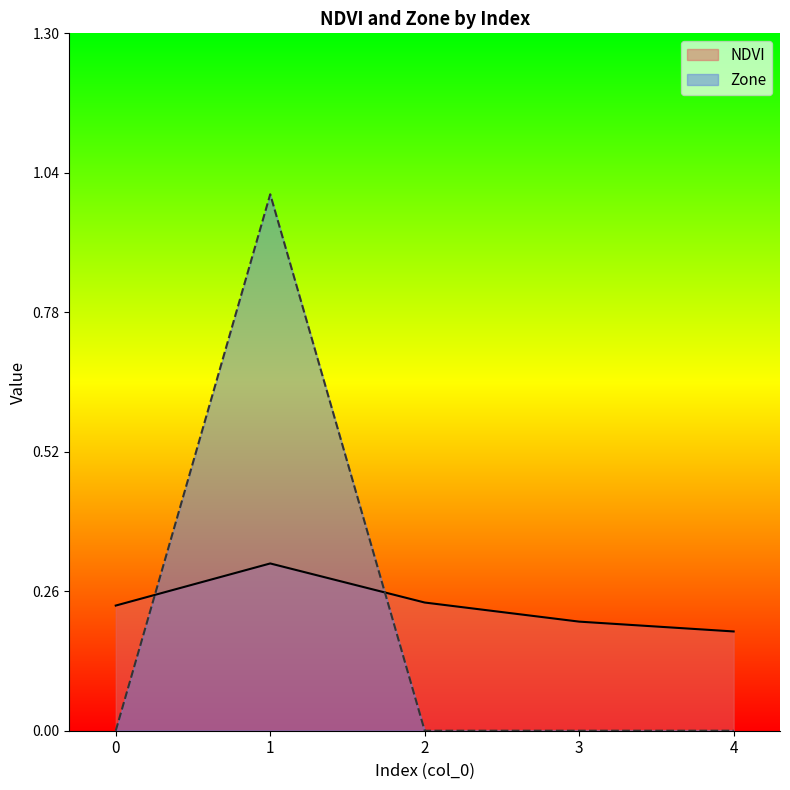

What are all the series names shown in the legend?

NDVI, Zone